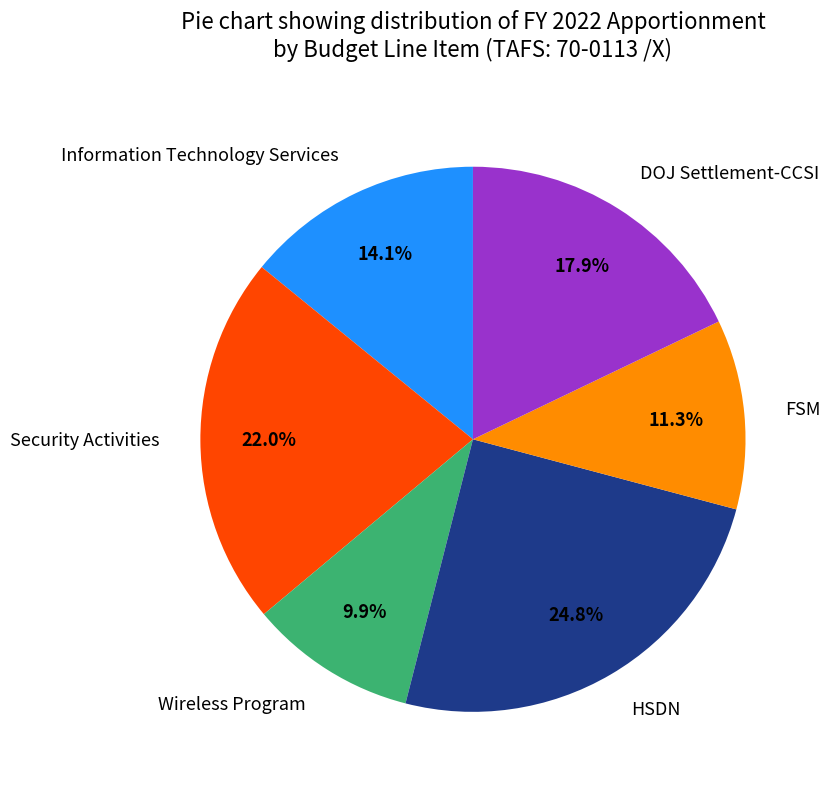

Is the sum of DOJ Settlement-CCSI and HSDN greater than half?

No